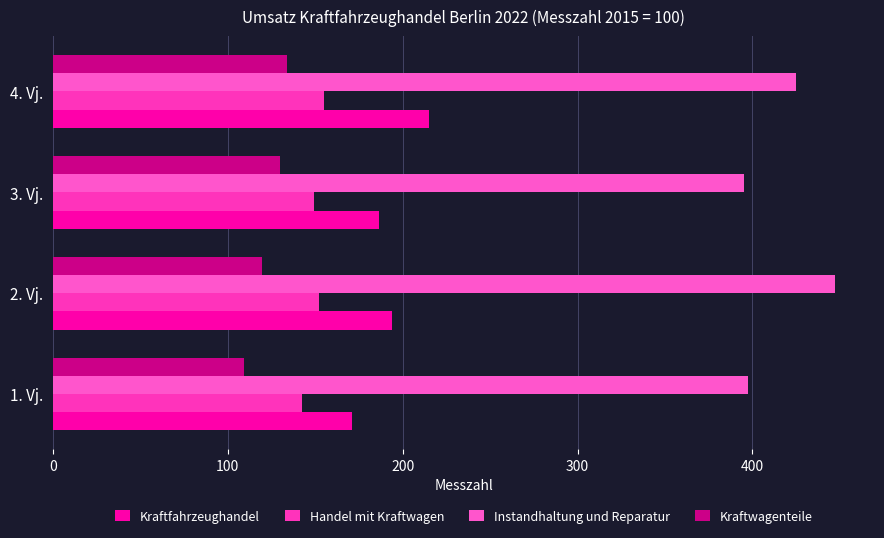

Which series has the largest range (max minus min)?

Instandhaltung und Reparatur